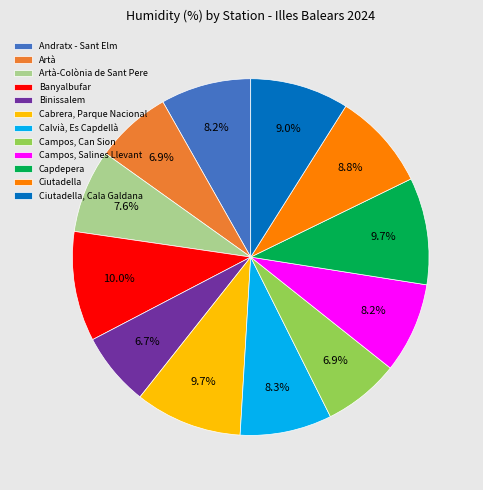

To the nearest percent, what is the difference between the Binissalem and Ciutadella, Cala Galdana slice percentages?

2%